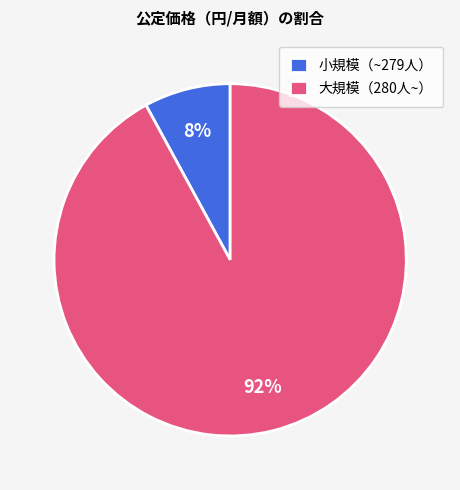

How many slices are in this pie chart?

2